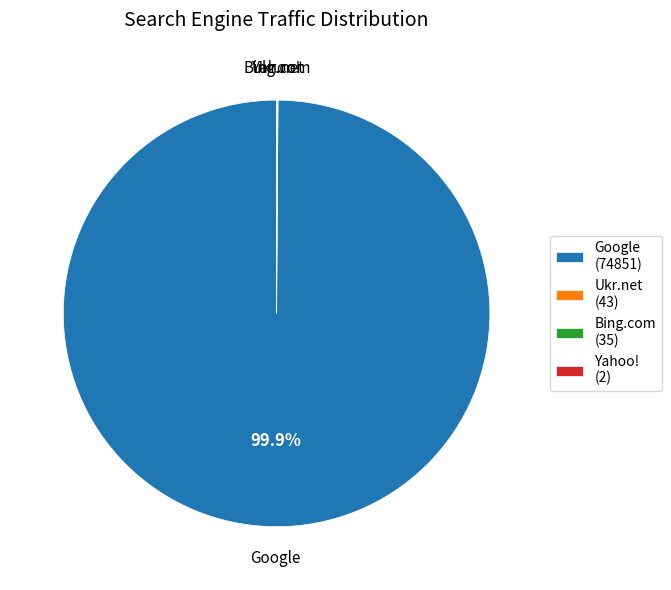

Which category has the biggest portion of the pie?

Google (74851)